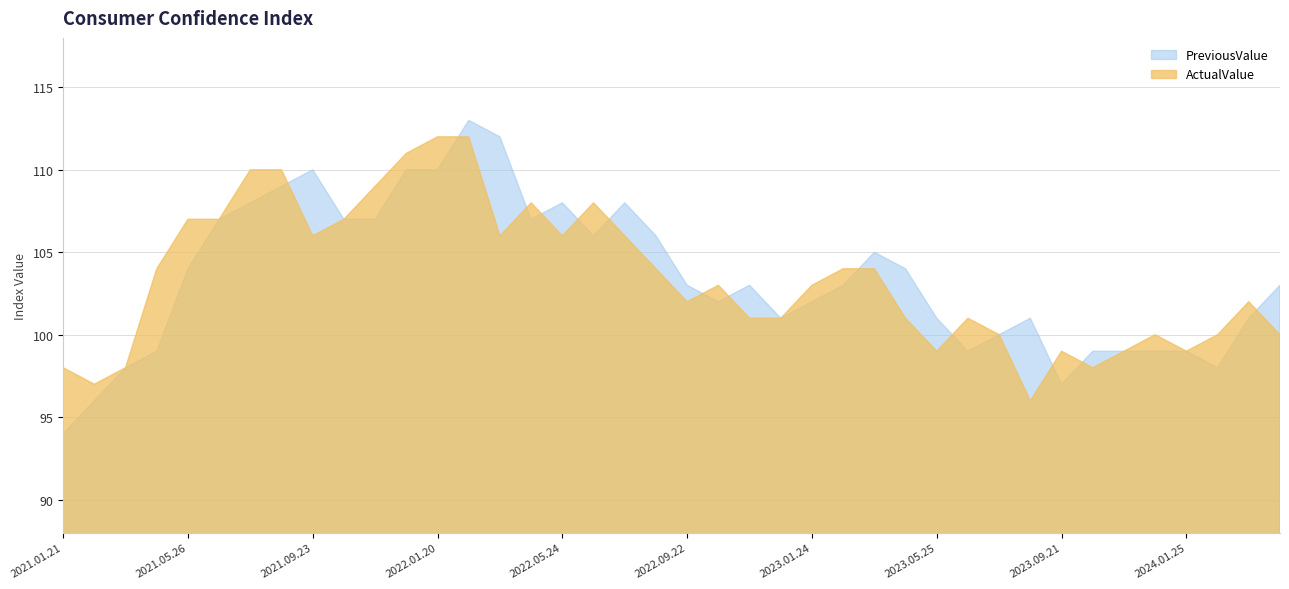

Rank the series by their maximum value, from highest to lowest.

PreviousValue, ActualValue